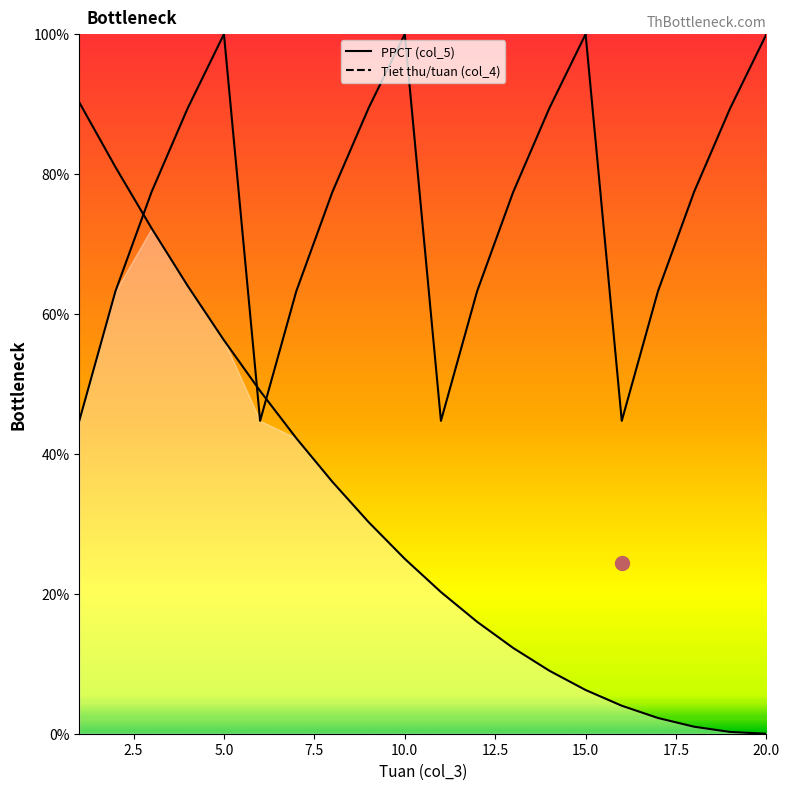

What is the change in value from 3 to 16?

-32.7